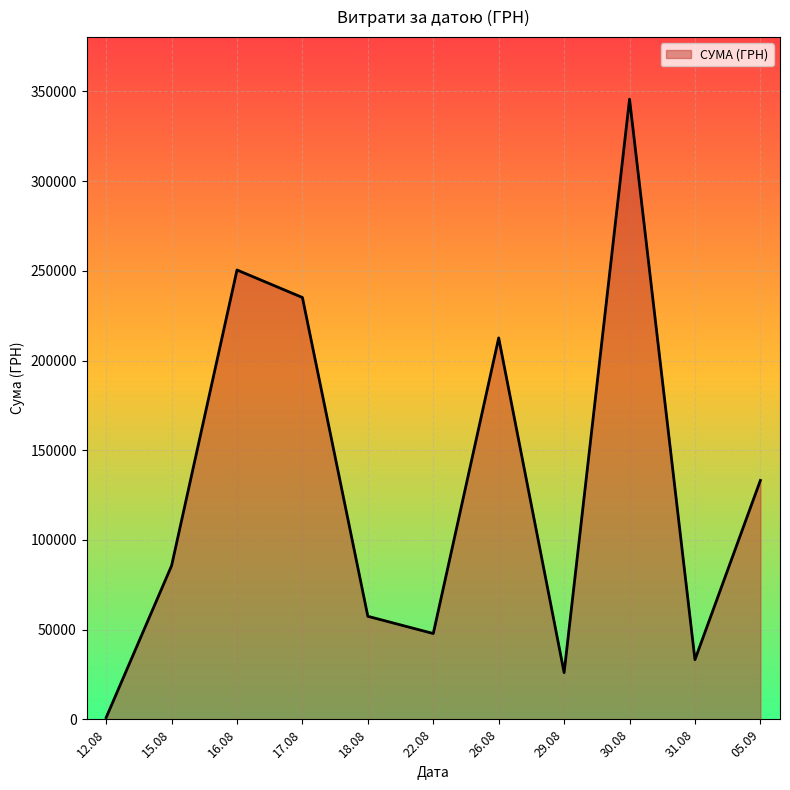

Which category has the highest value across all series?

30.08